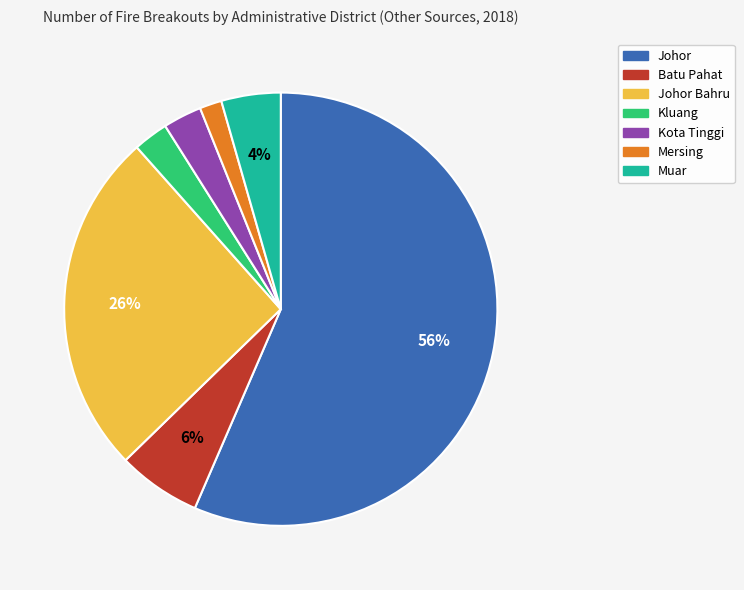

How many slices are in this pie chart?

7